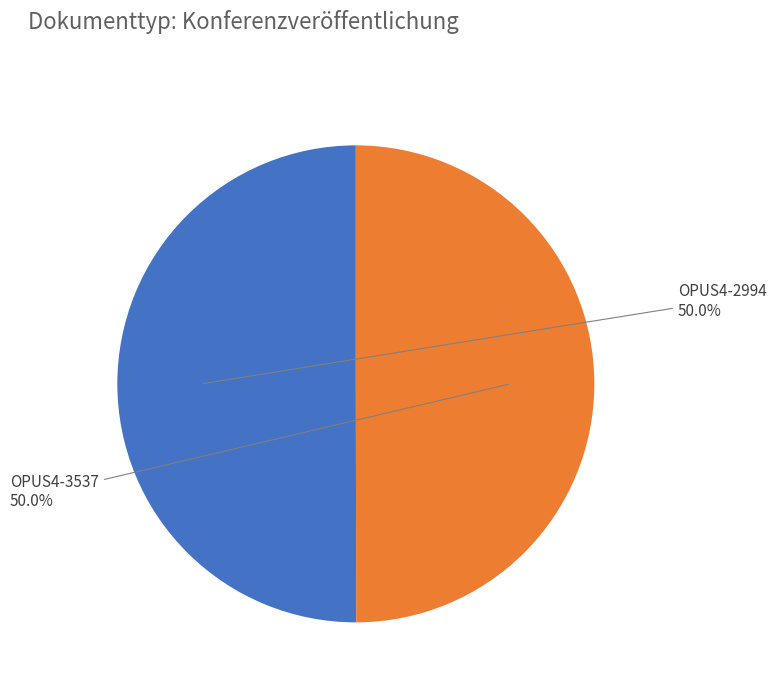

Count the number of slices in the pie.

2